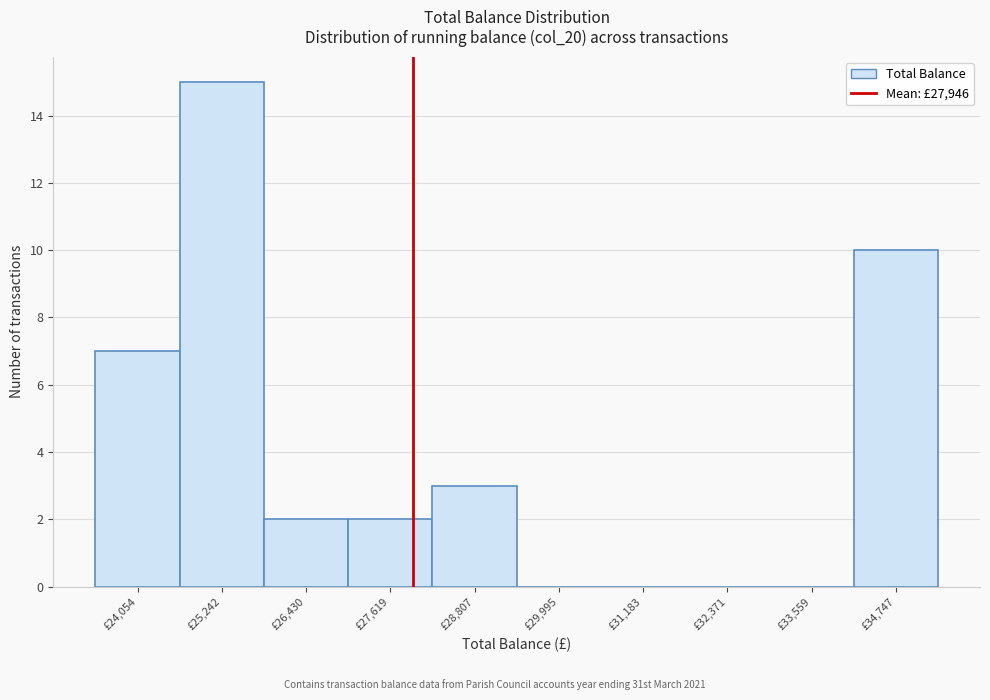

Reading left to right, list every bar in this chart as the range it spans on the x-axis followed by its height. Neither the bar edges nor the heights are printed on the chart, so give them approximately, as read against the axes.

23400 to 24600: 7
24600 to 25800: 15
25800 to 27000: 2
27000 to 28200: 2
28200 to 29400: 3
29400 to 30600: 0
30600 to 31800: 0
31800 to 33000: 0
33000 to 34200: 0
34200 to 35400: 10